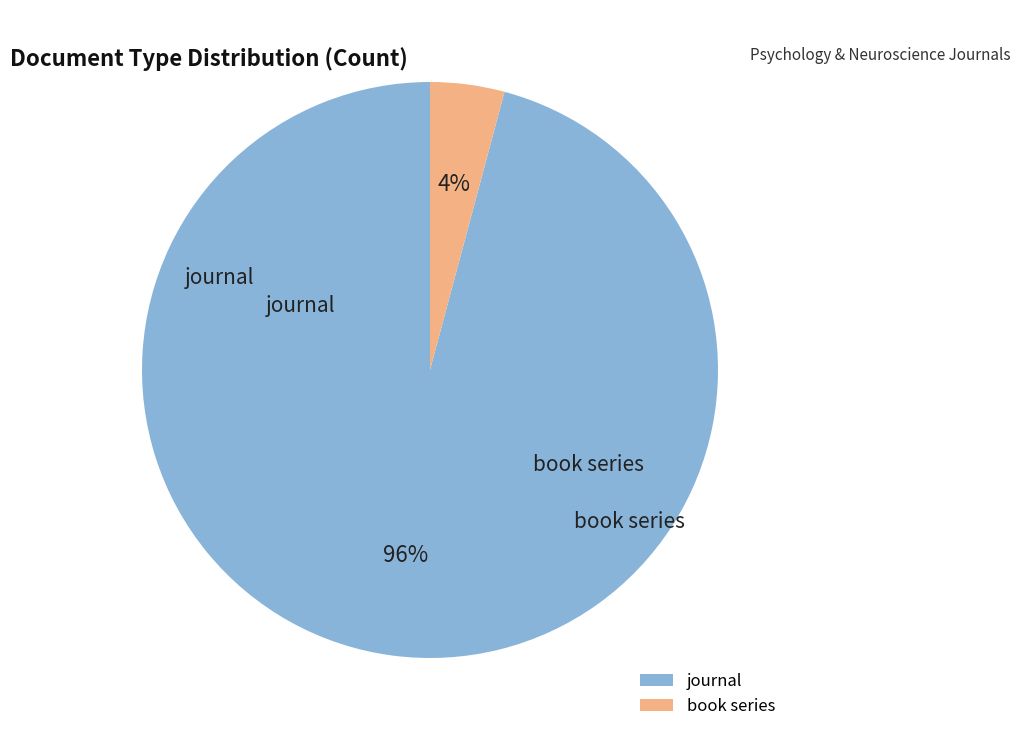

Rank the categories by value from highest to lowest.

journal, book series